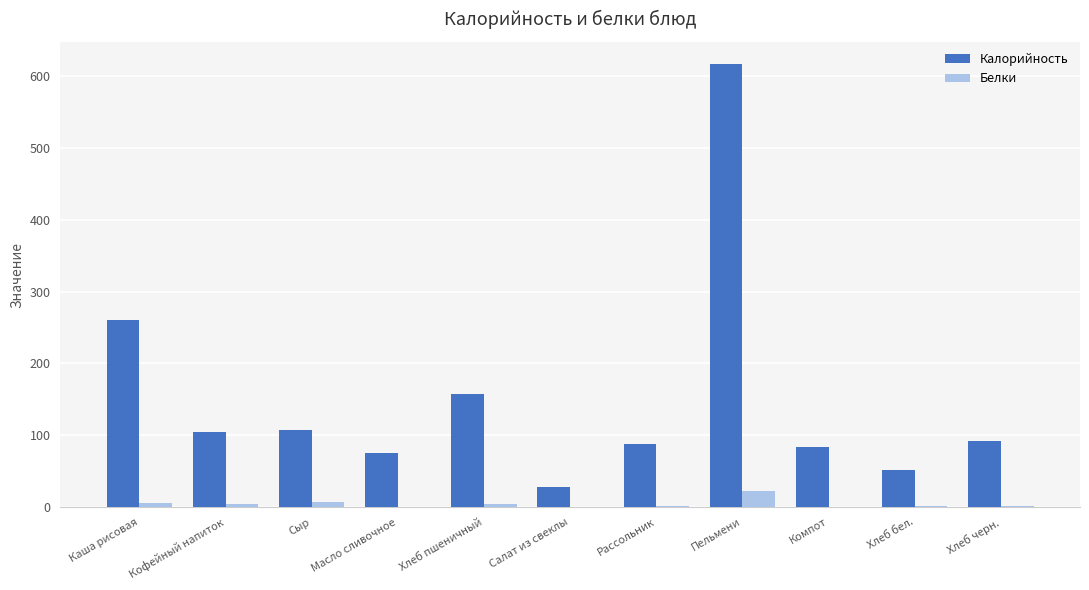

The Калорийность series shows 28.1 at Салат из свеклы. True or false?

True